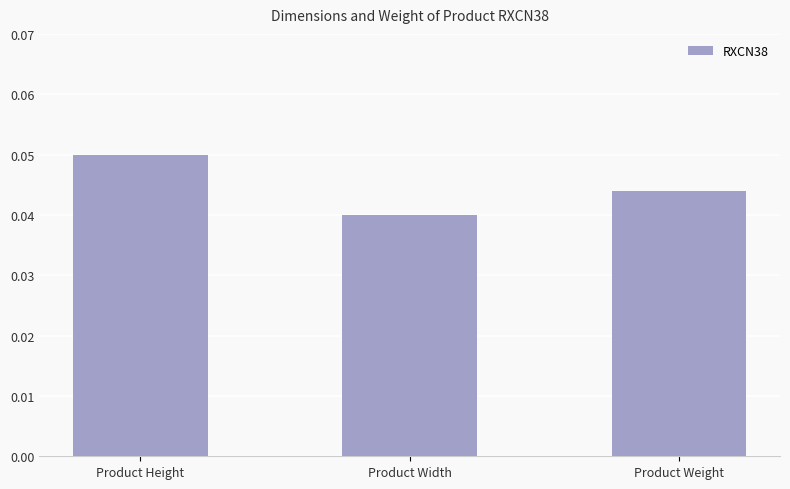

How many series are shown in this chart?

1